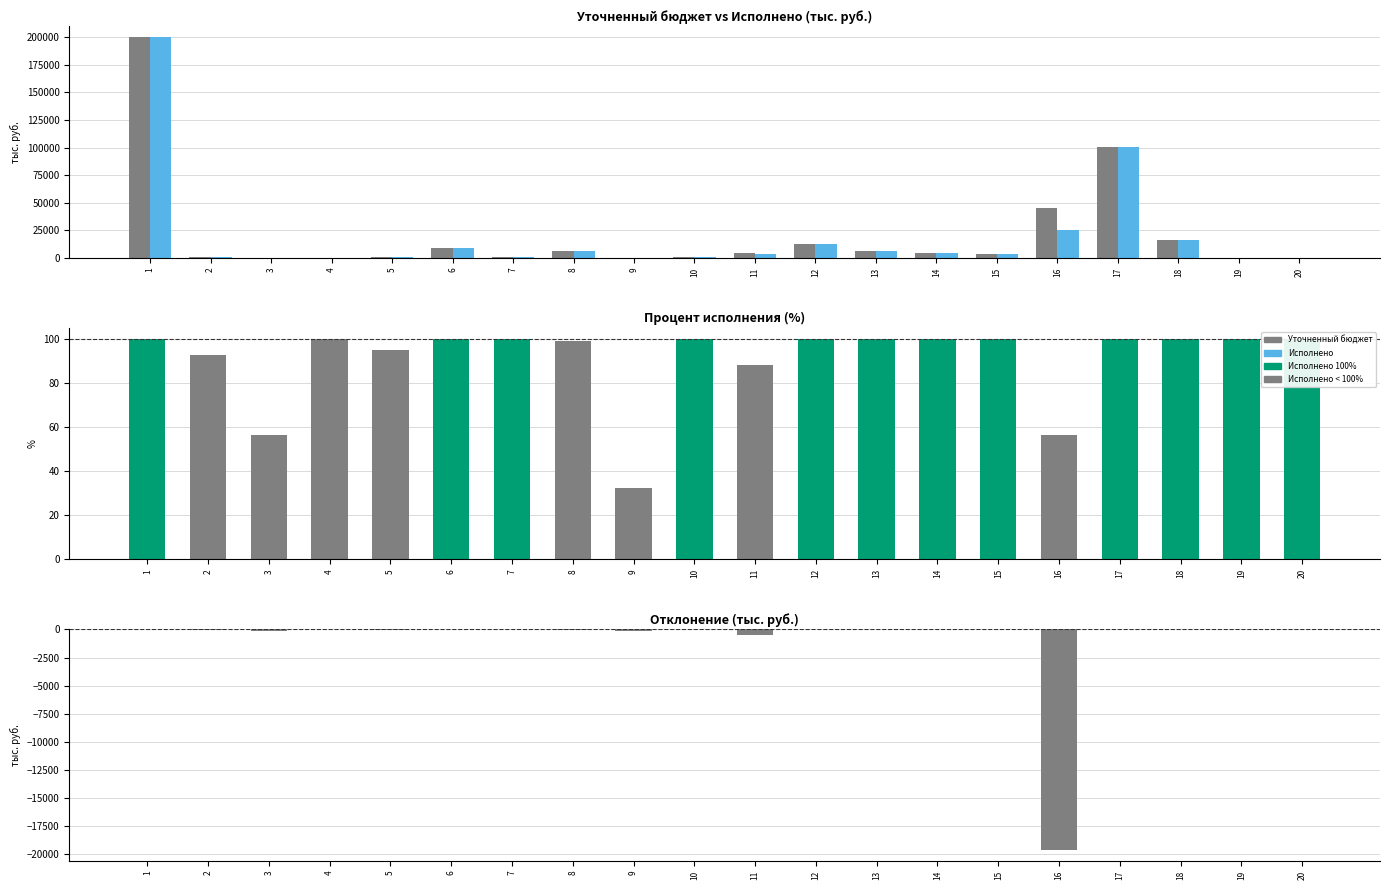

What is the difference between the Уточненный бюджет values at 20 and 10?

264.0